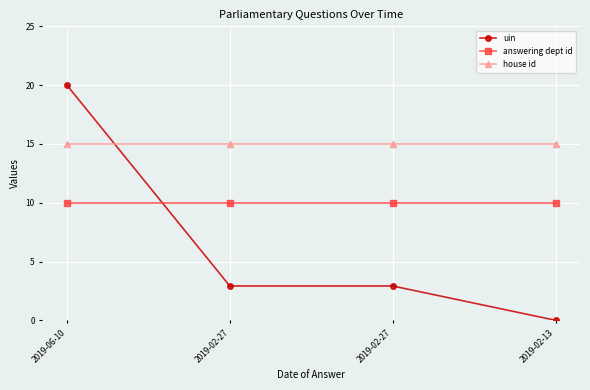

At 2019-06-10, list the series in order from largest to smallest.

uin, house id, answering dept id